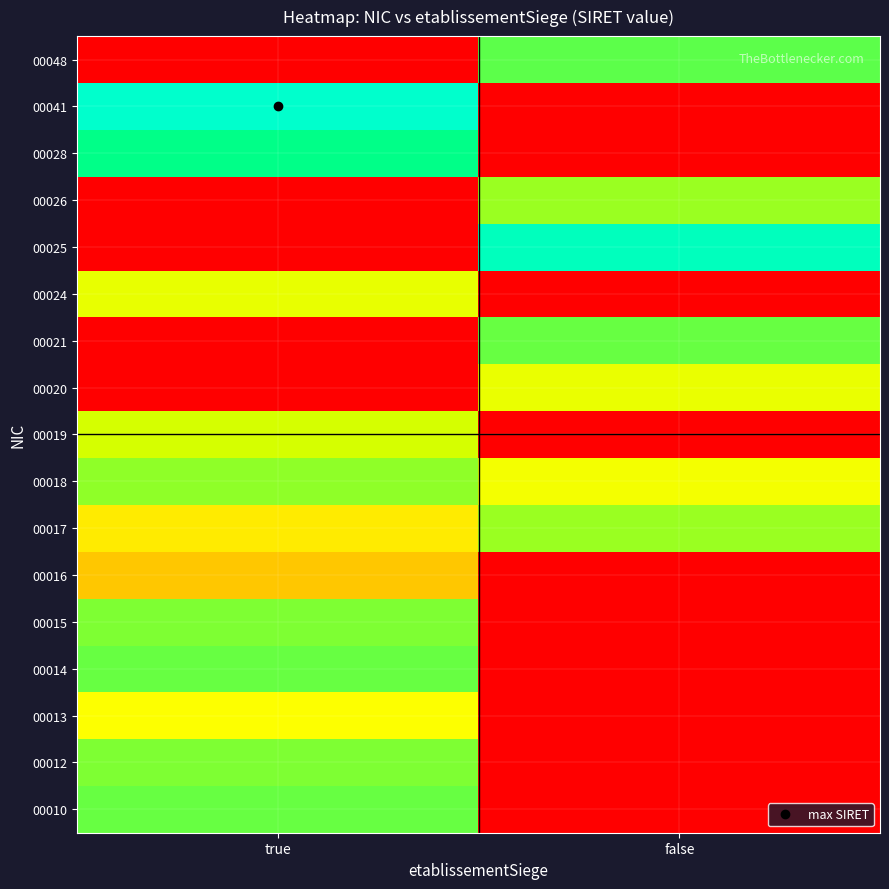

Between true and false, which is larger?

true